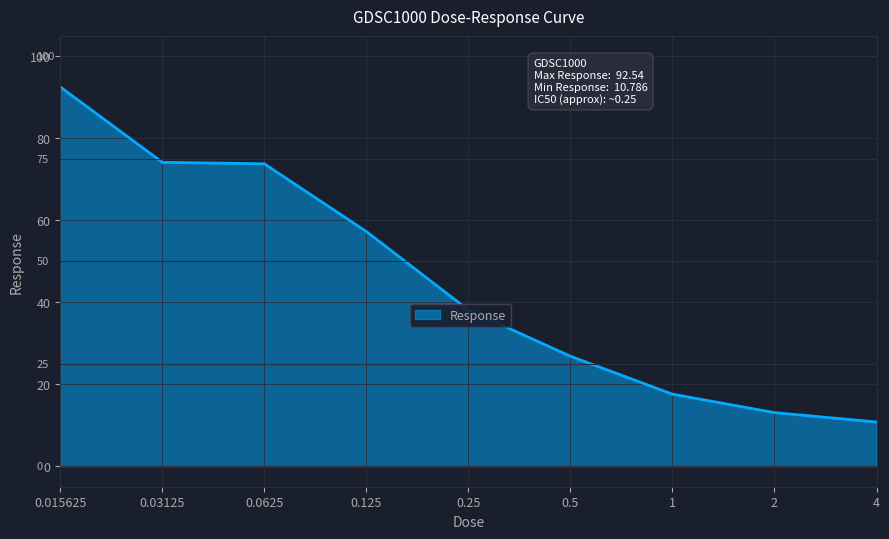

What is the greatest value displayed?

92.5